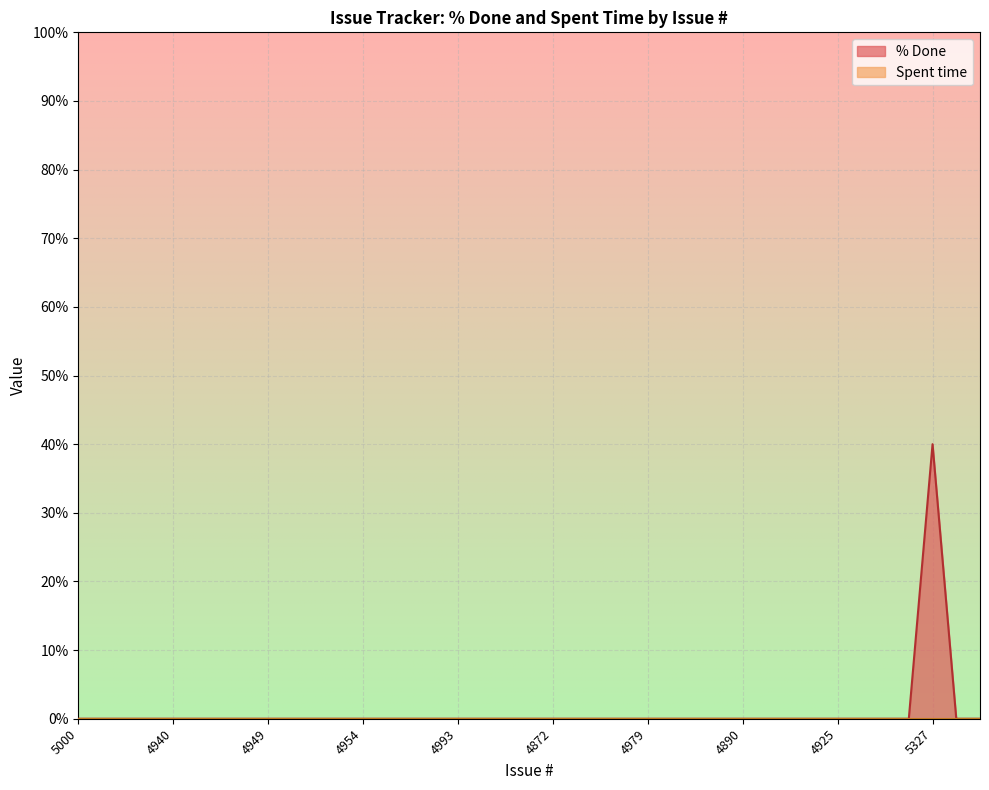

True or false: the data shows 0 at 4908.

True